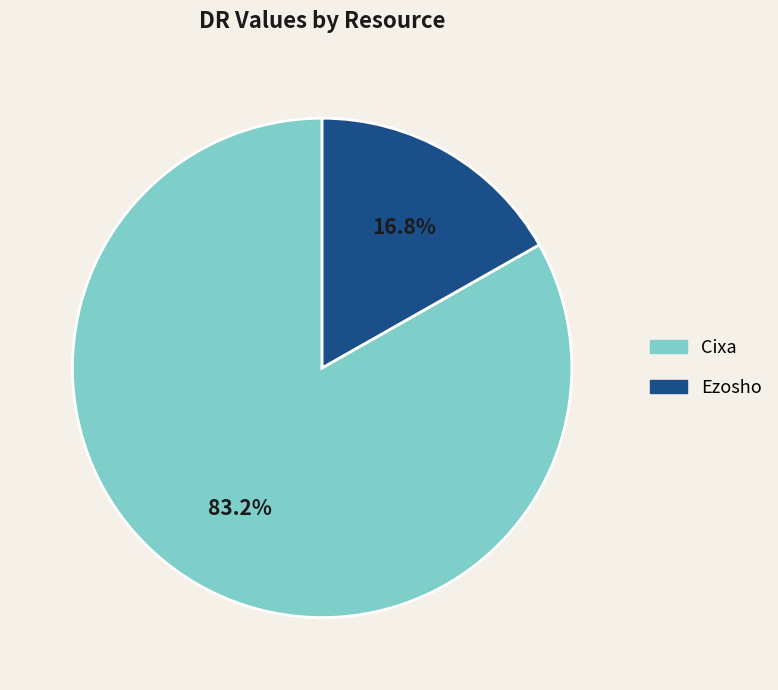

Is there any slice that represents more than half of the pie?

Yes